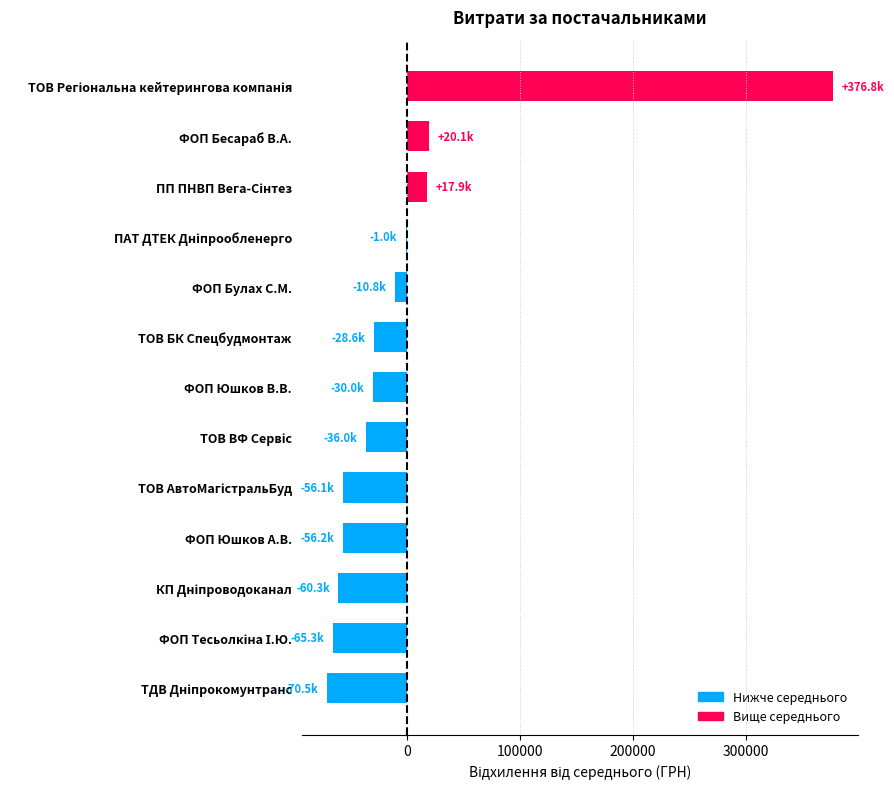

How many data points does each series have?

13